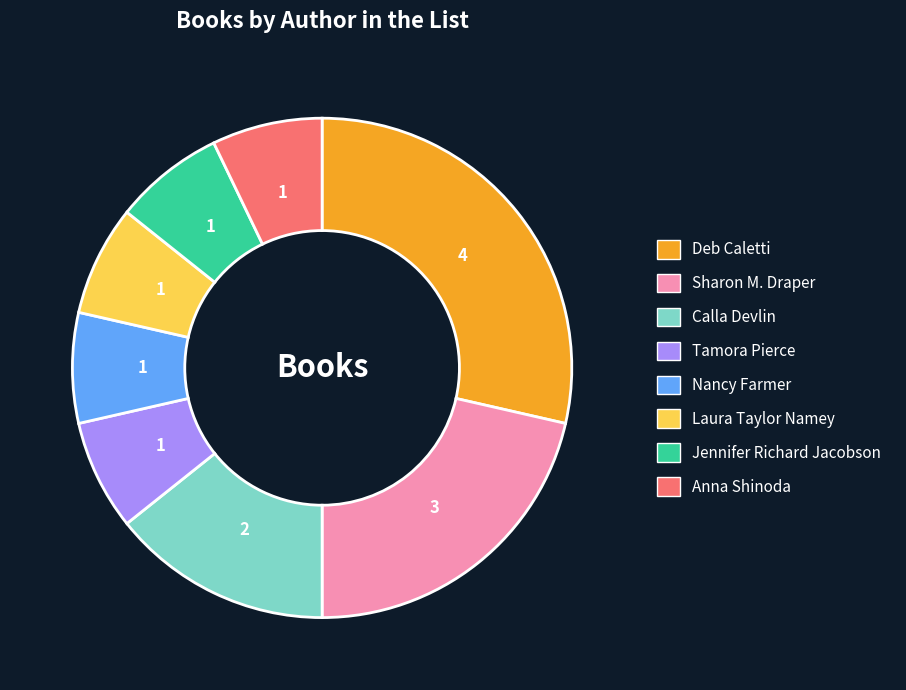

Is there a majority slice in this chart?

No